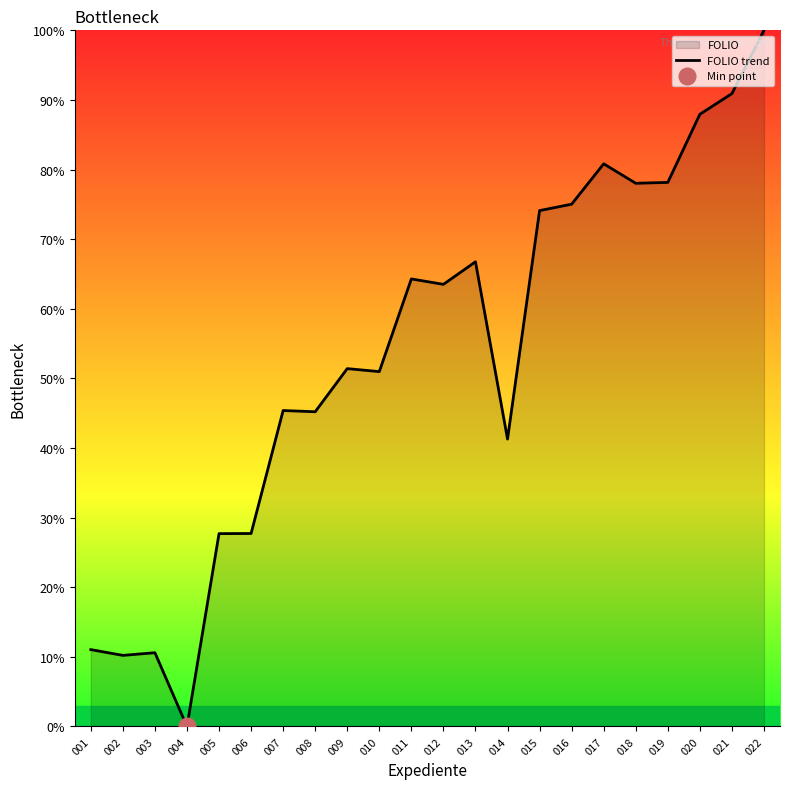

Approximately how many times larger is the value at 016 compared to 012?

1.2